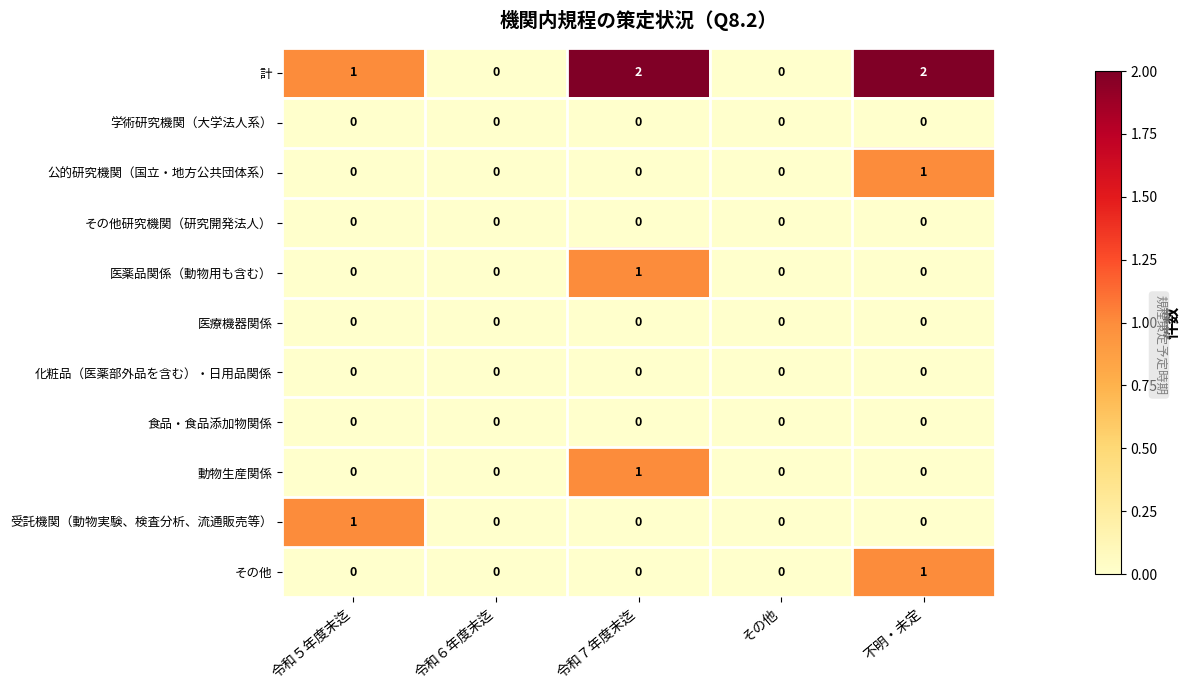

Which series has the largest range (max minus min)?

計